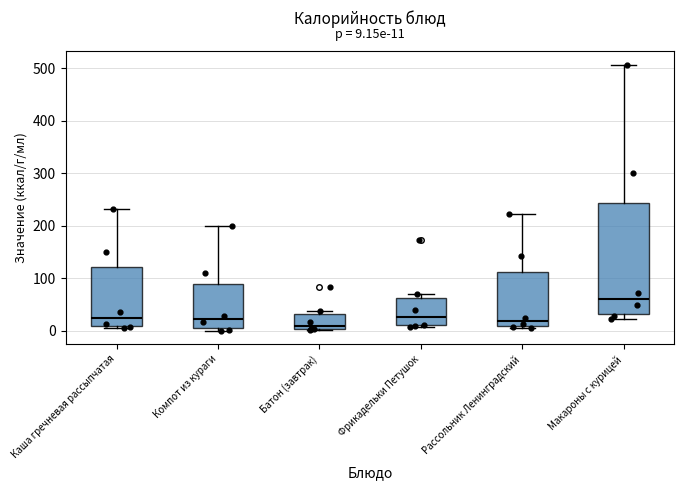

Comparing the boxes themselves (not the whiskers), which one is the tallest?

Макароны с курицей